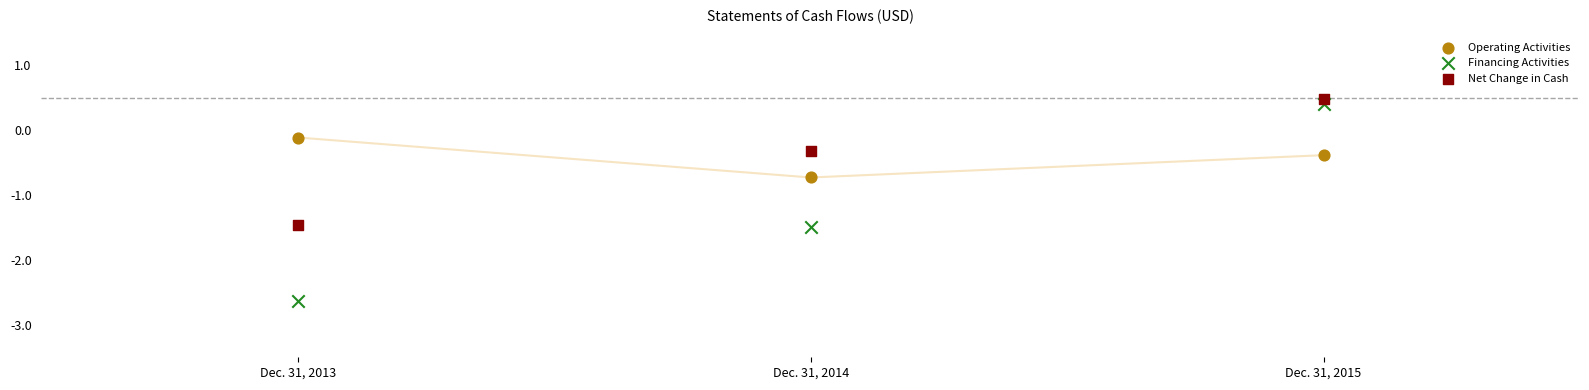

Which series has the largest Y range (max minus min)?

Financing Activities